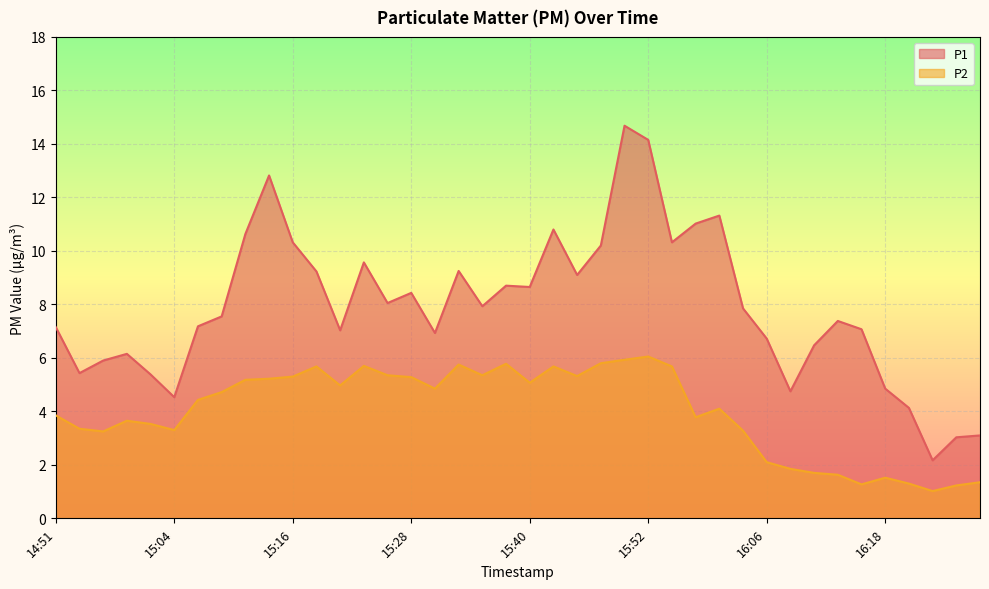

How many interior local peaks does the P1 series have?

10